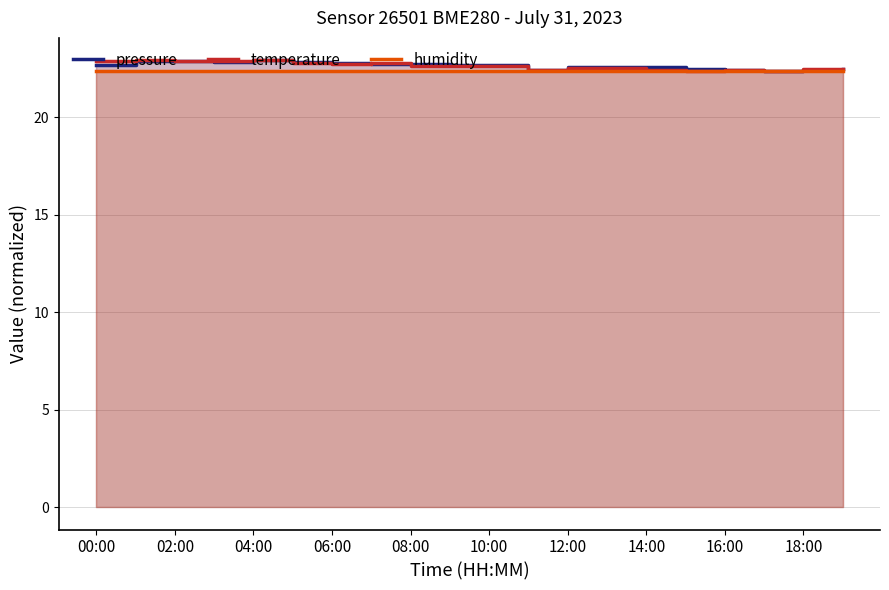

What is the difference between the highest and lowest values at 15?

0.1